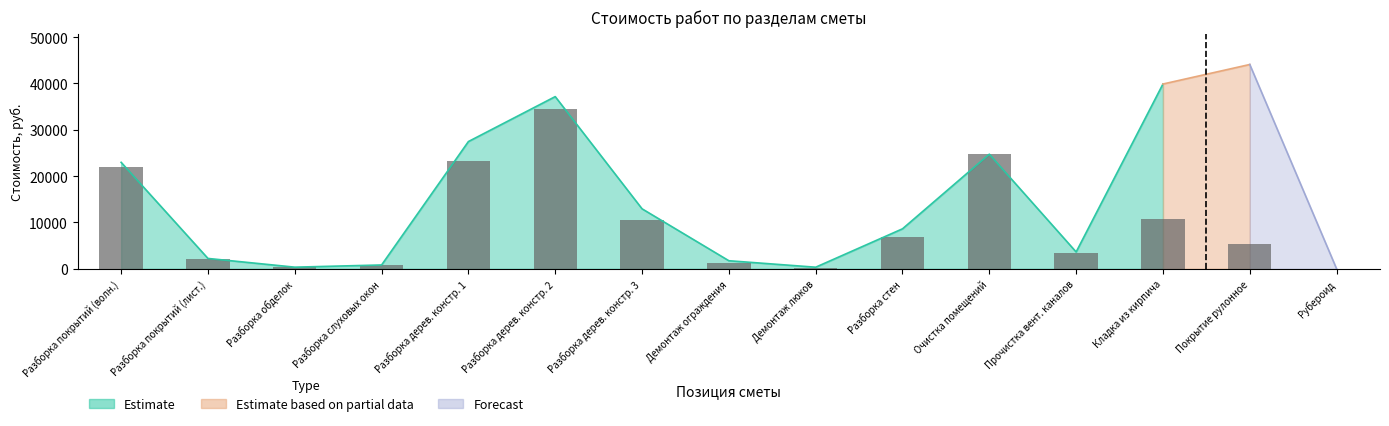

At which label does the data first exceed 5290?

Разборка покрытий (волн.)